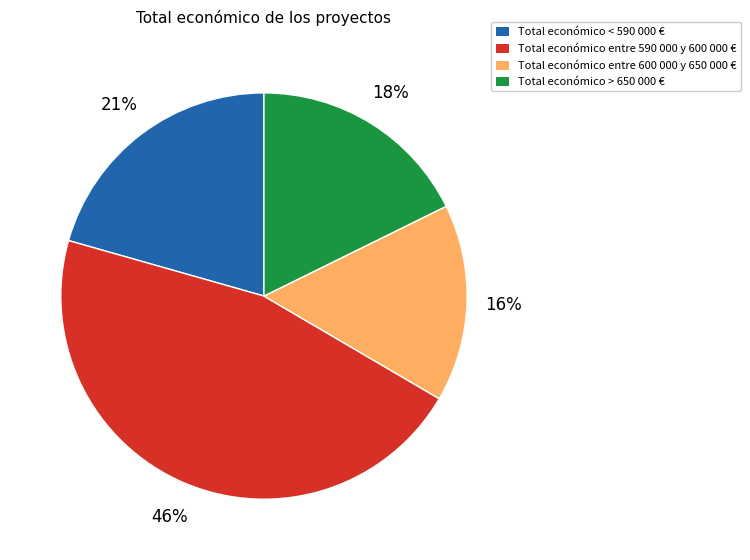

How many segments does this pie chart have?

4